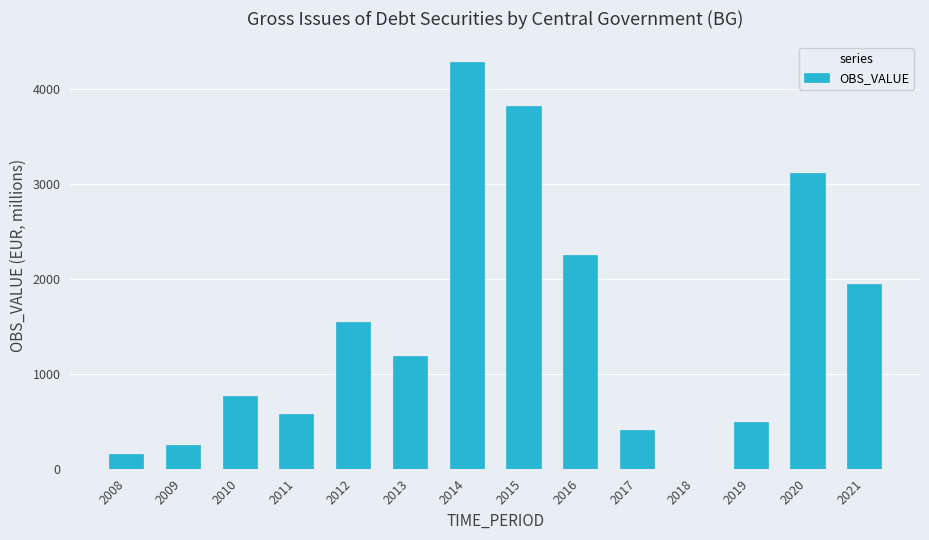

Is it true that the value at 2008 is 152.5?

True